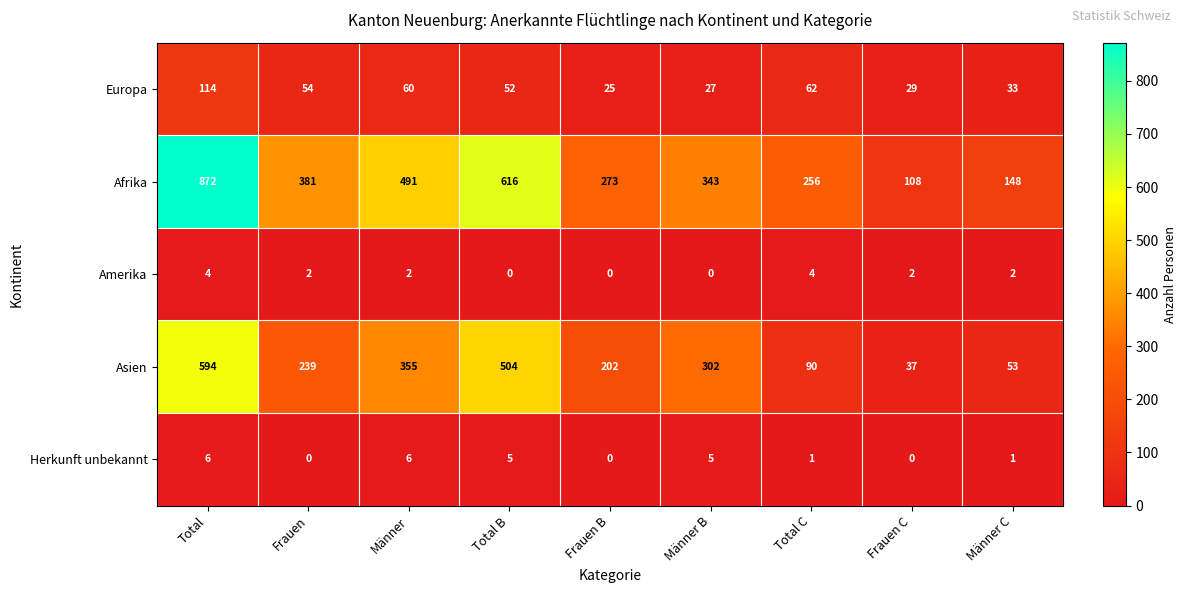

What is the greatest value displayed?

872